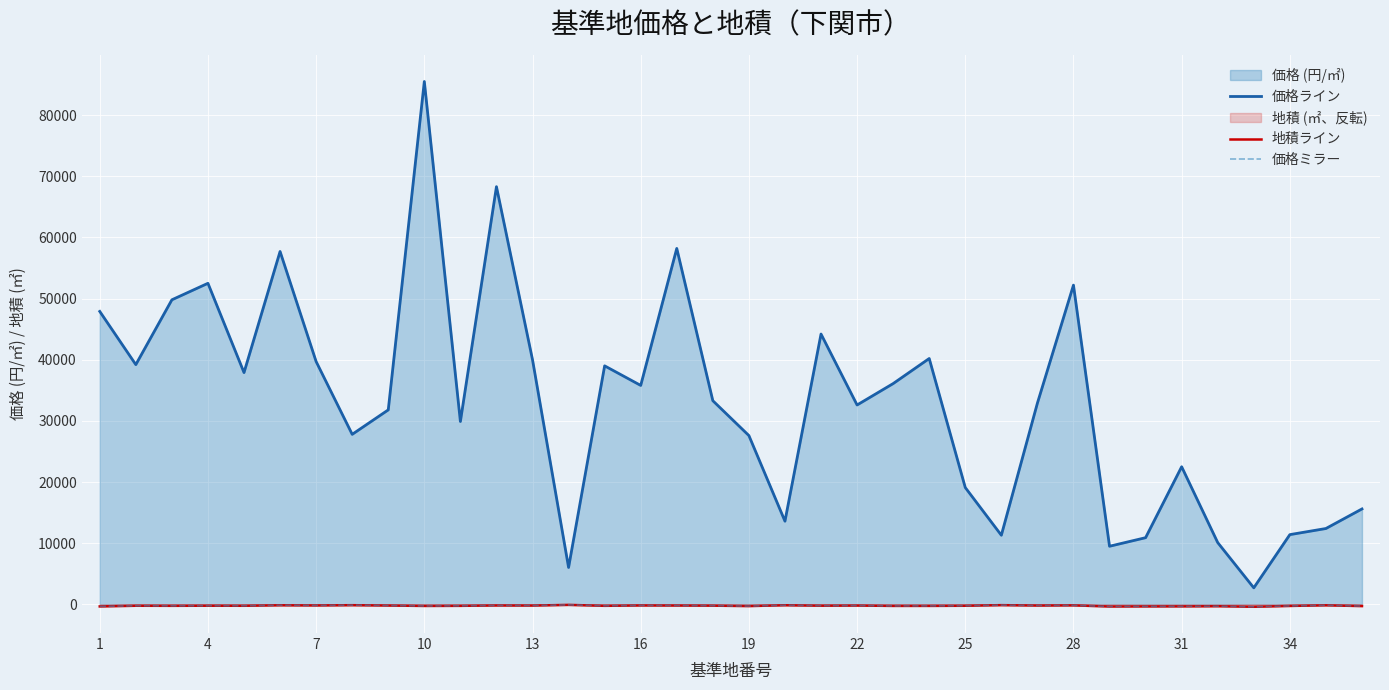

True or false: 地積ライン has more than 1 interior local peaks.

True